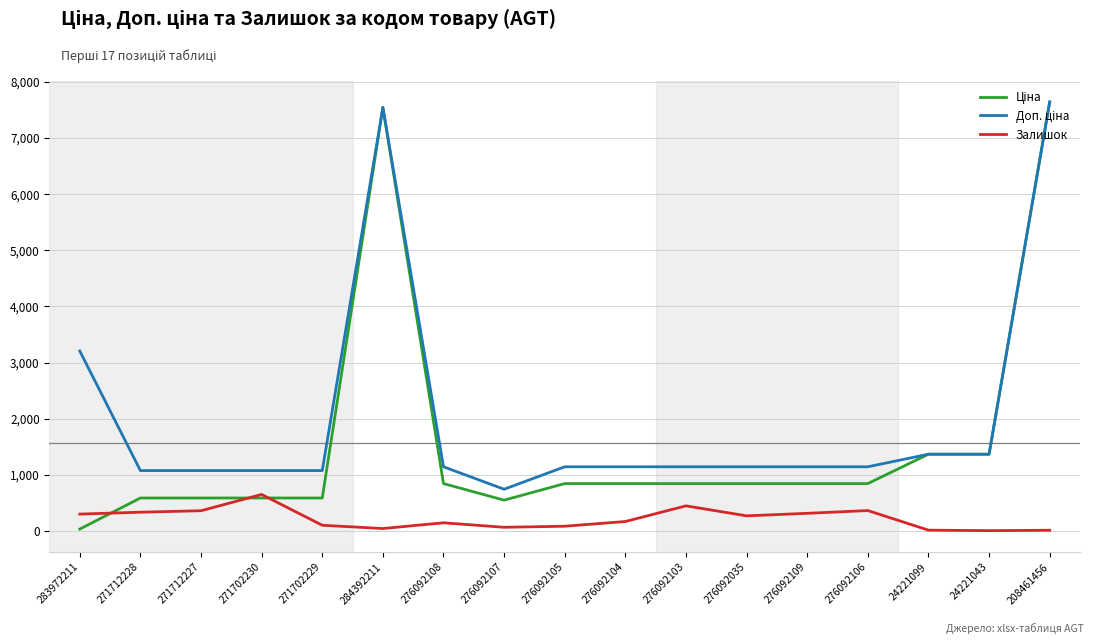

What is the spread (max minus min) of values at 271712228?

741.5